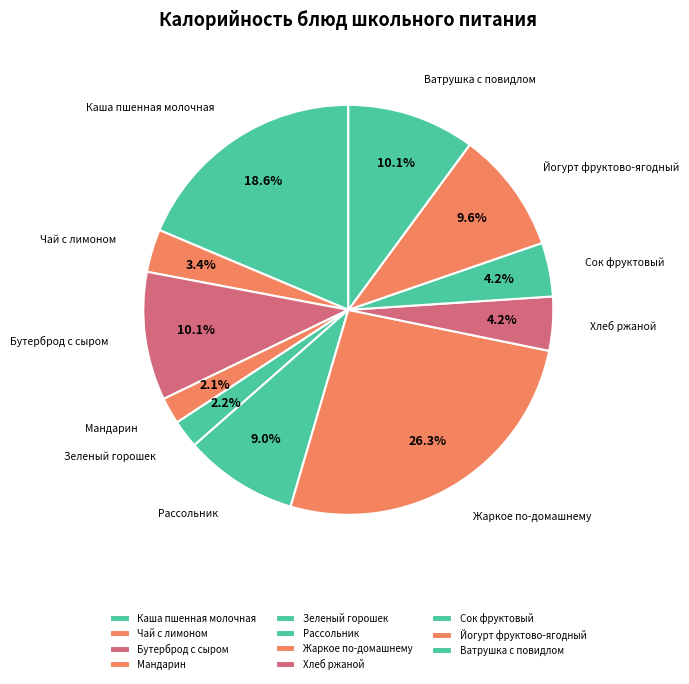

Count the number of slices in the pie.

11